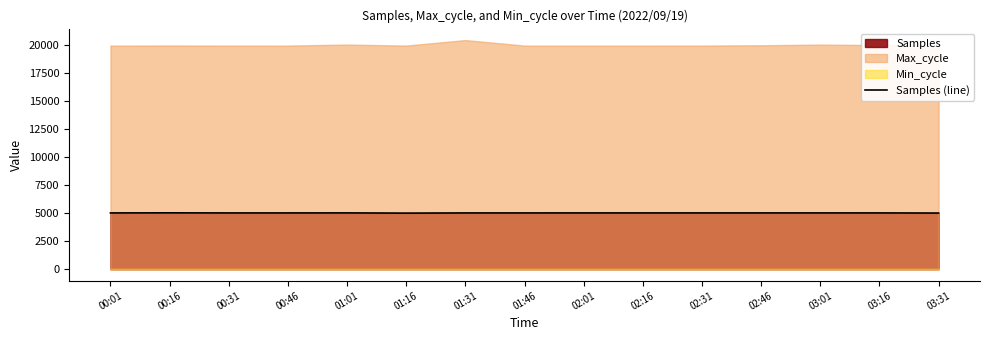

The value at 02:01 is 5013.5. True or false?

True